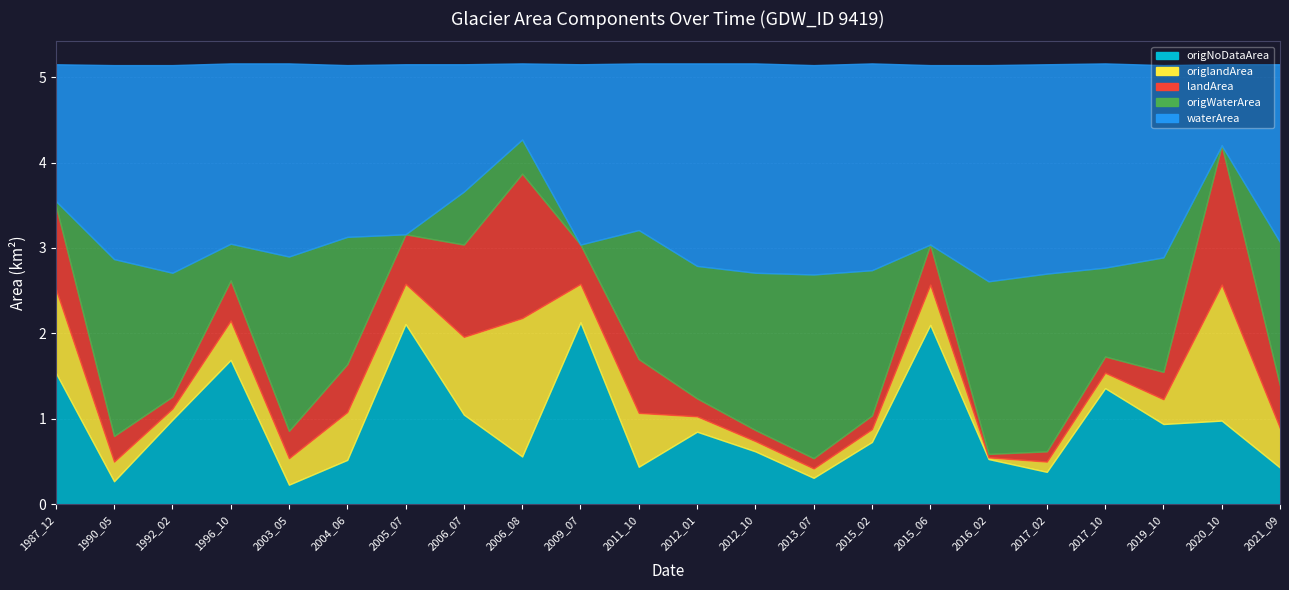

At which category does origWaterArea reach its first local peak?

1990_05